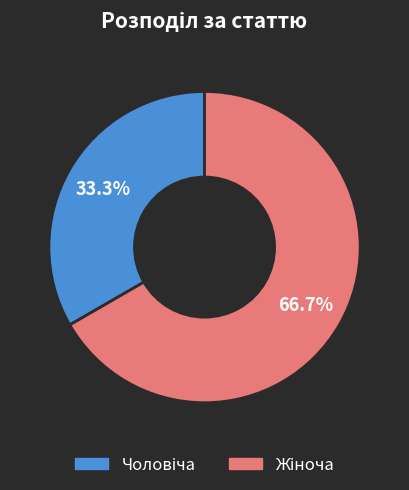

Is there a majority slice in this chart?

Yes